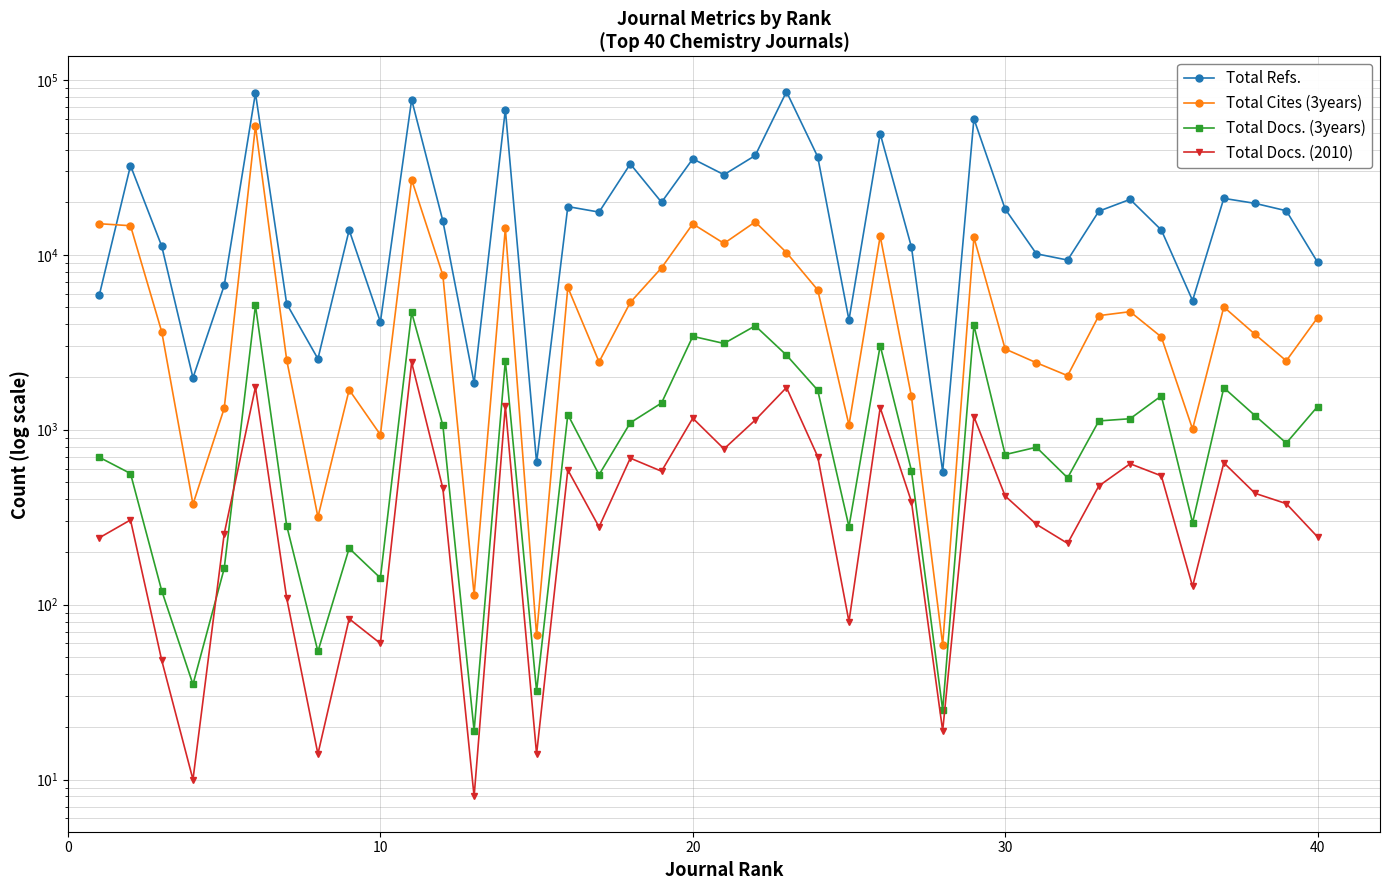

True or false: Total Docs. (2010) and Total Cites (3years) intersect in this chart.

False